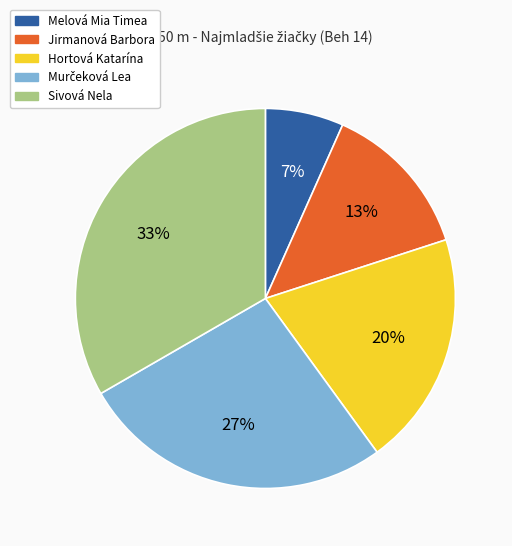

Count the number of slices in the pie.

5